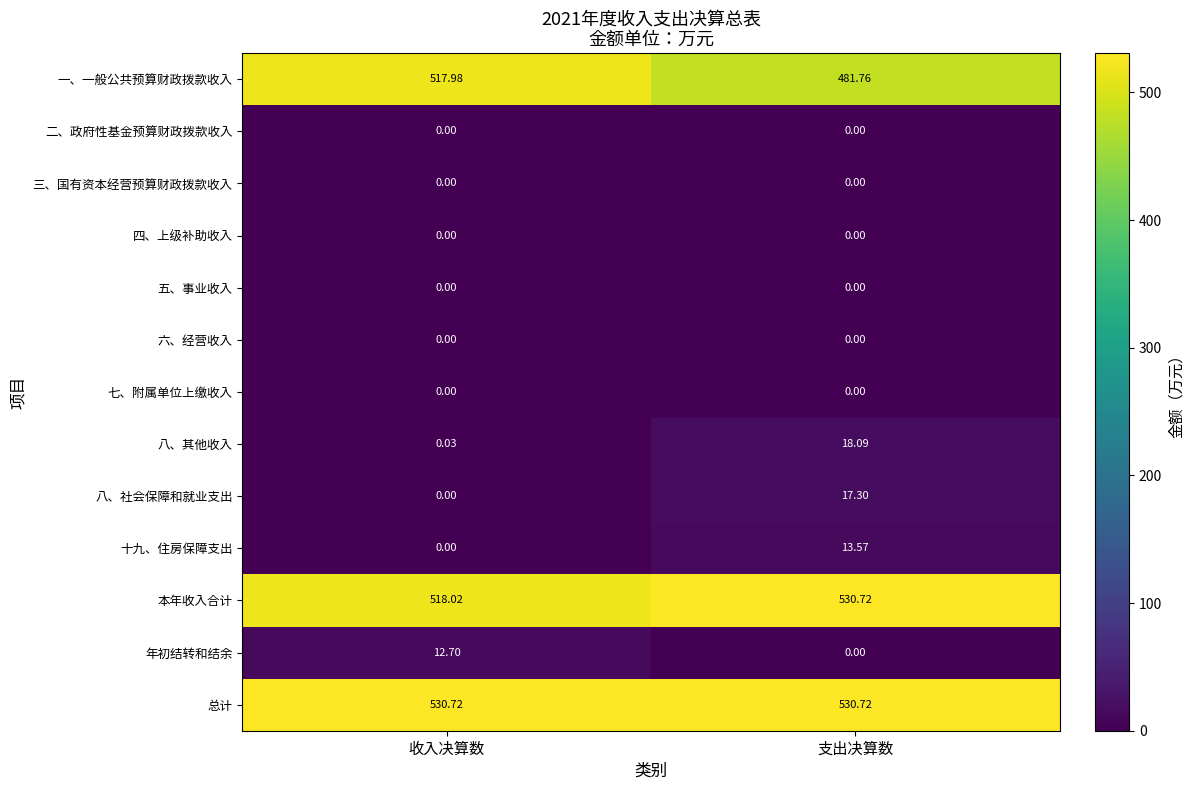

At which label does 十九、住房保障支出 reach its peak?

支出决算数